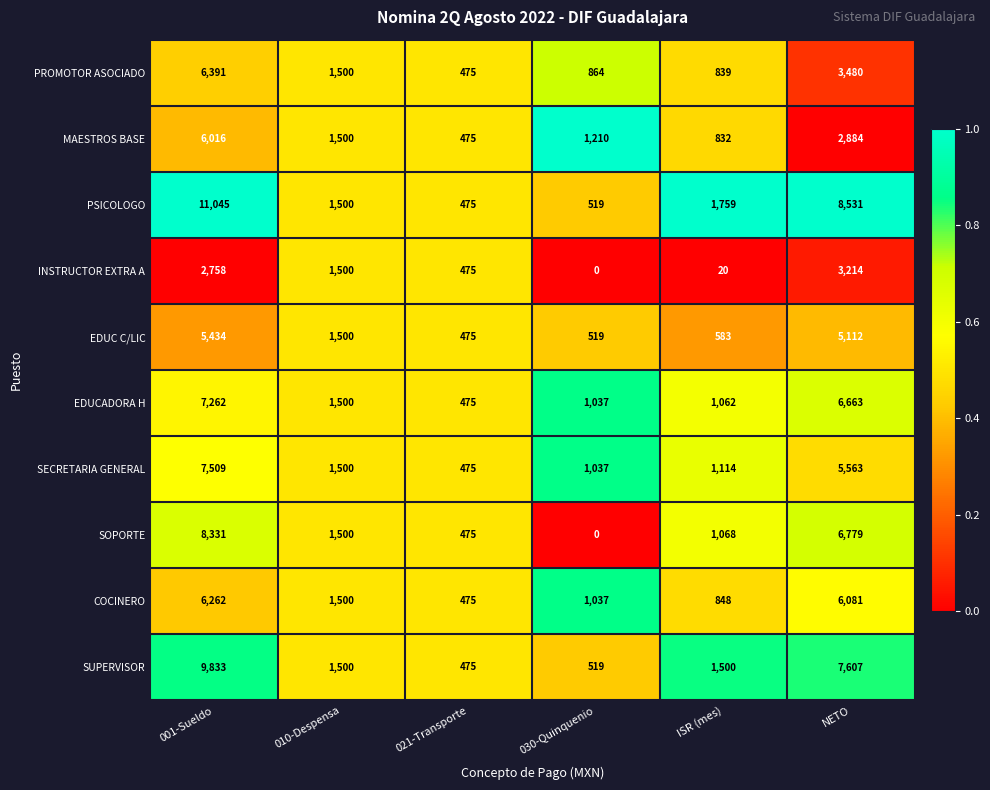

Rank the series by their maximum value, from highest to lowest.

PSICOLOGO, SUPERVISOR, SOPORTE, SECRETARIA GENERAL, EDUCADORA H, PROMOTOR ASOCIADO, COCINERO, MAESTROS BASE, EDUC C/LIC, INSTRUCTOR EXTRA A